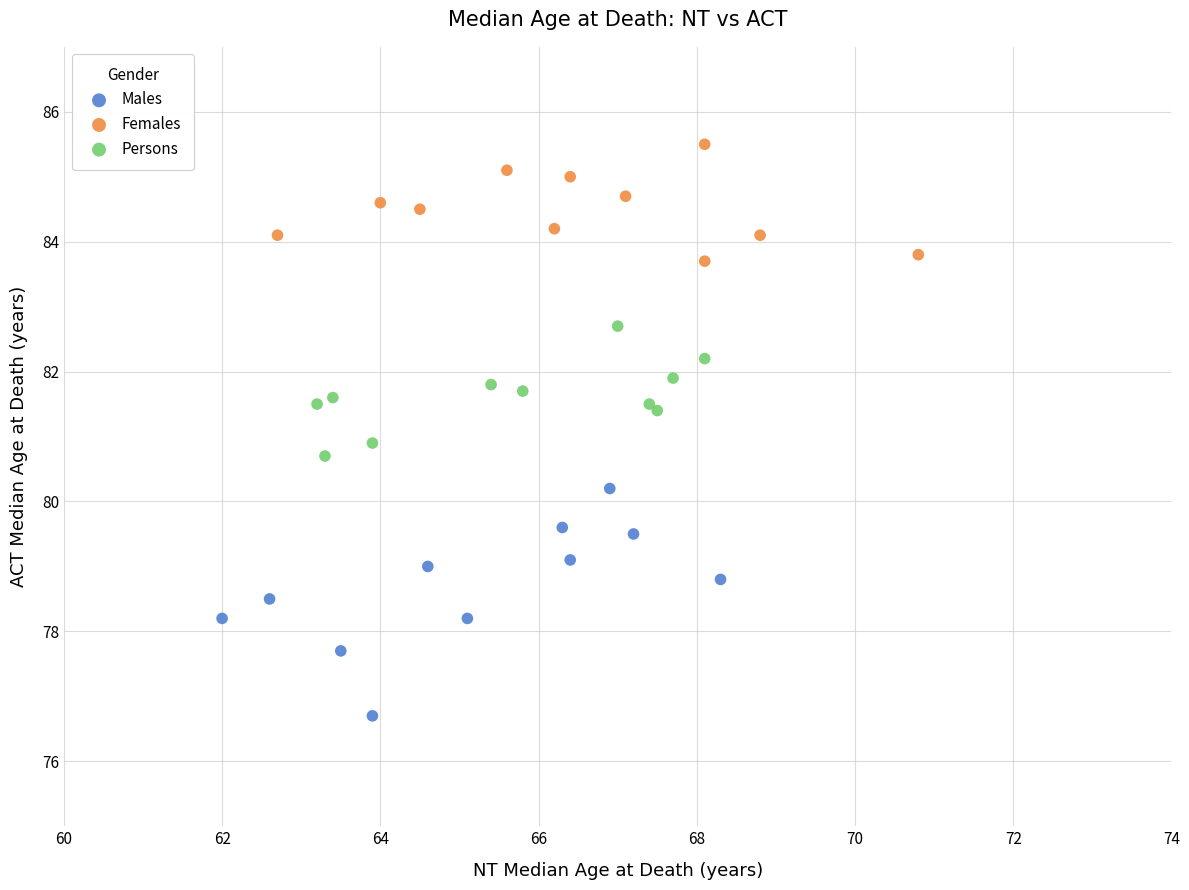

Which series has the widest spread of Y values?

Males